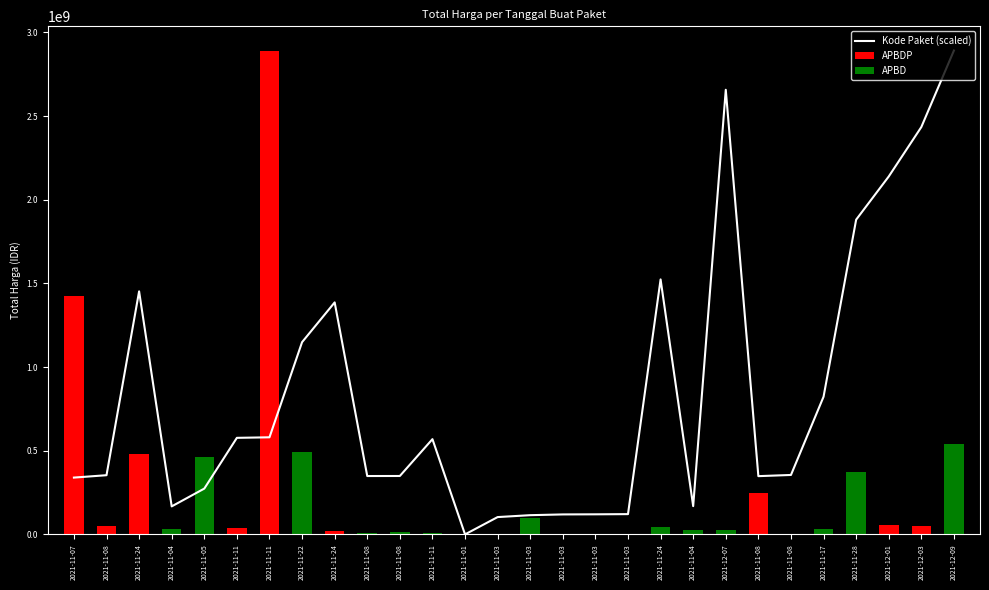

At which category does the chart reach its peak across all series?

2021-12-09